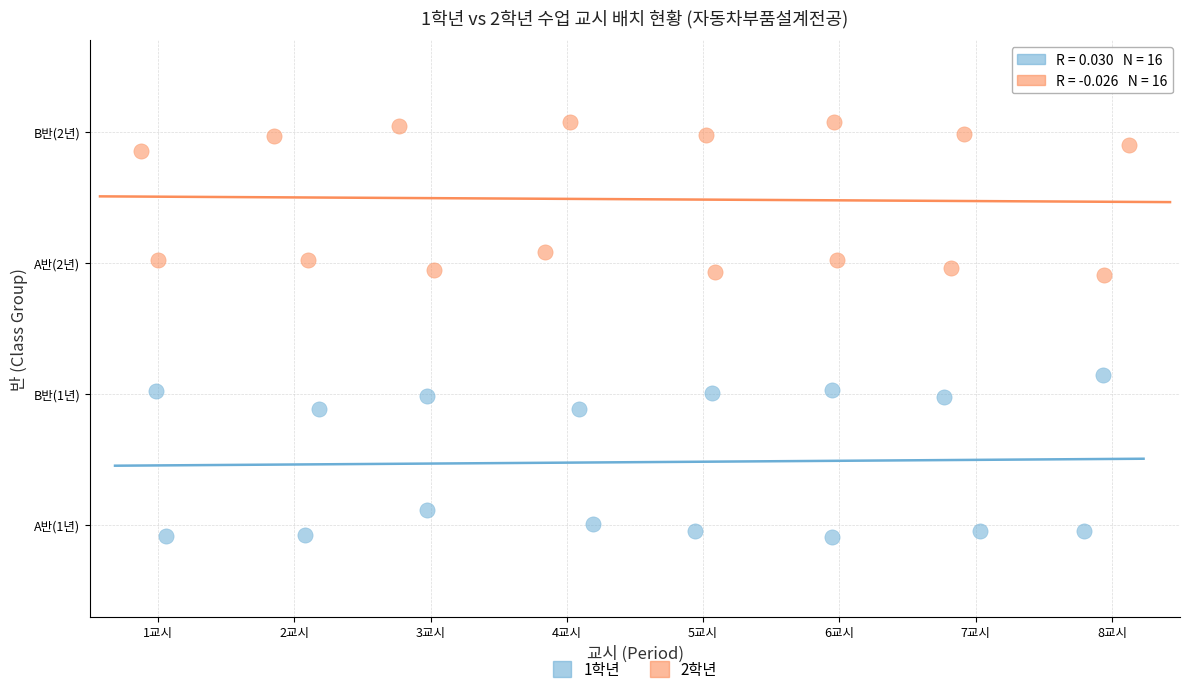

What are all the series names shown in the legend?

1학년, 2학년